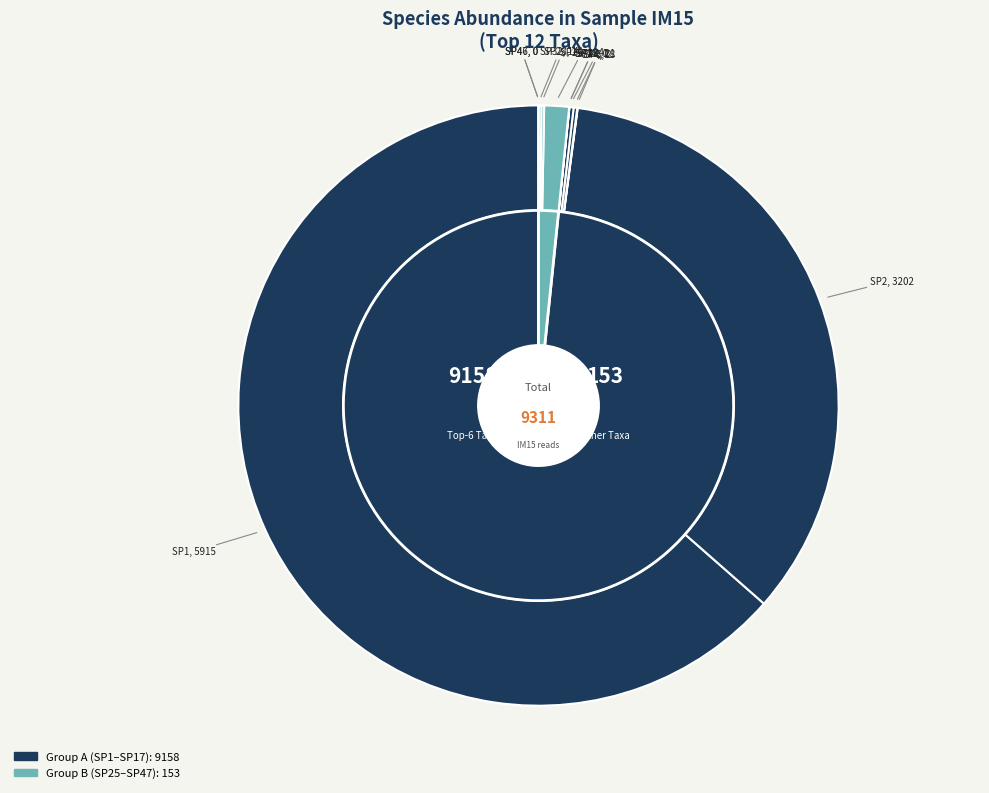

Does SP46 represent more than half of the total?

No